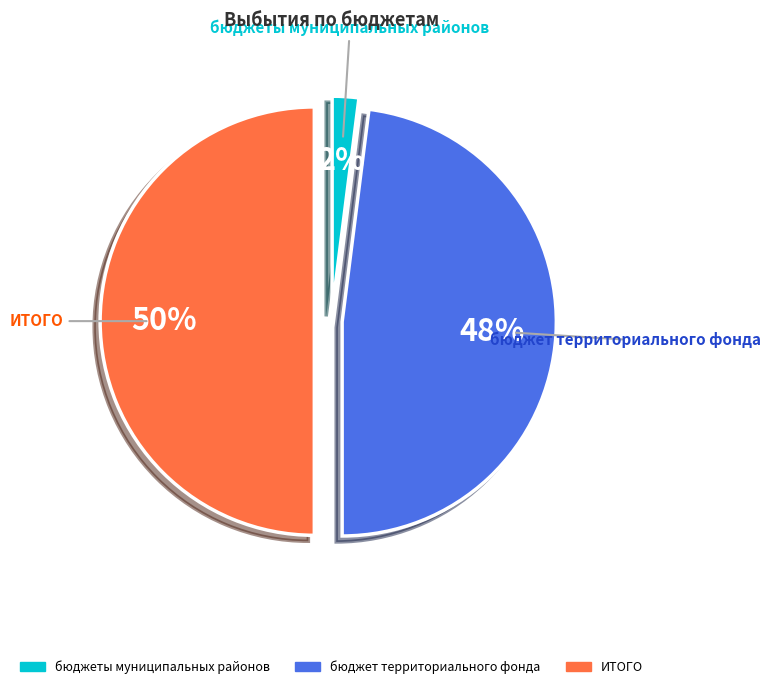

How many slices are in this pie chart?

3